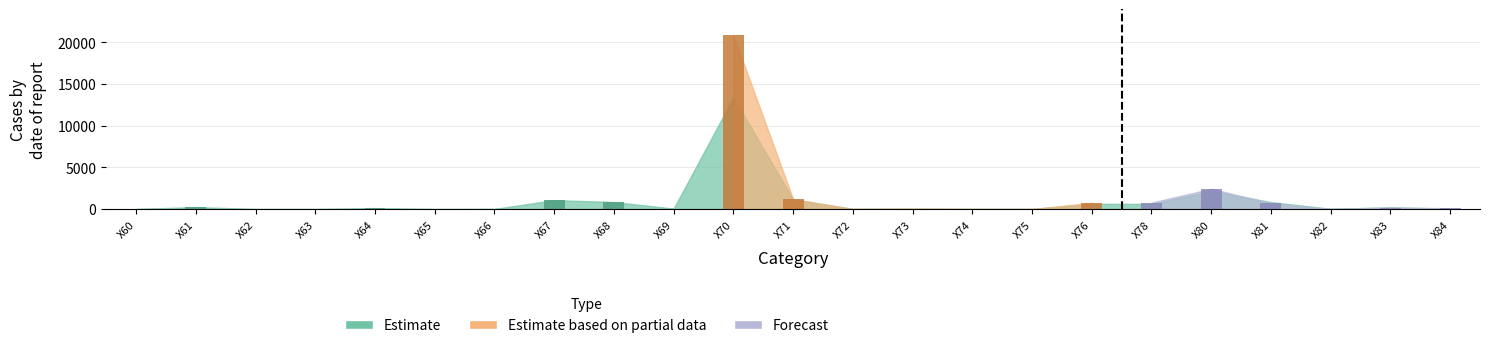

How many data points does each series have?

23